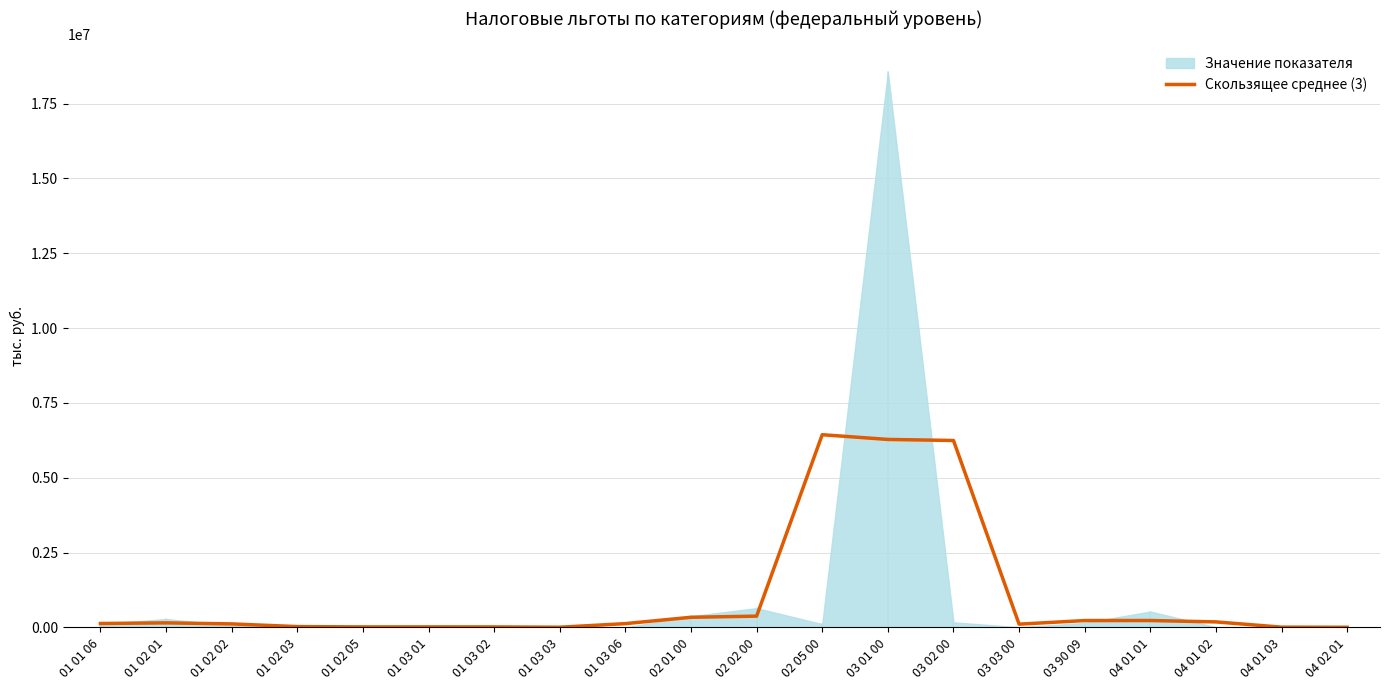

What is the average value?

1055357.3